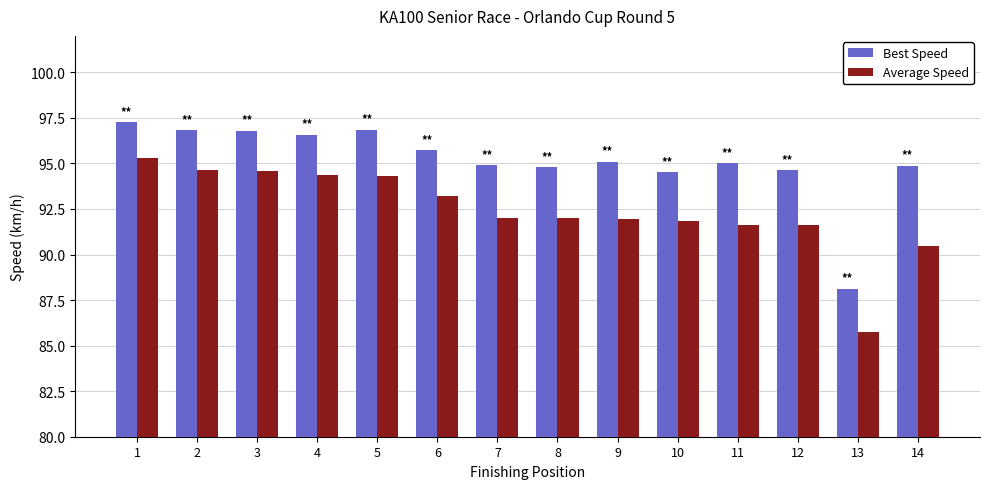

How many series are shown in this chart?

2